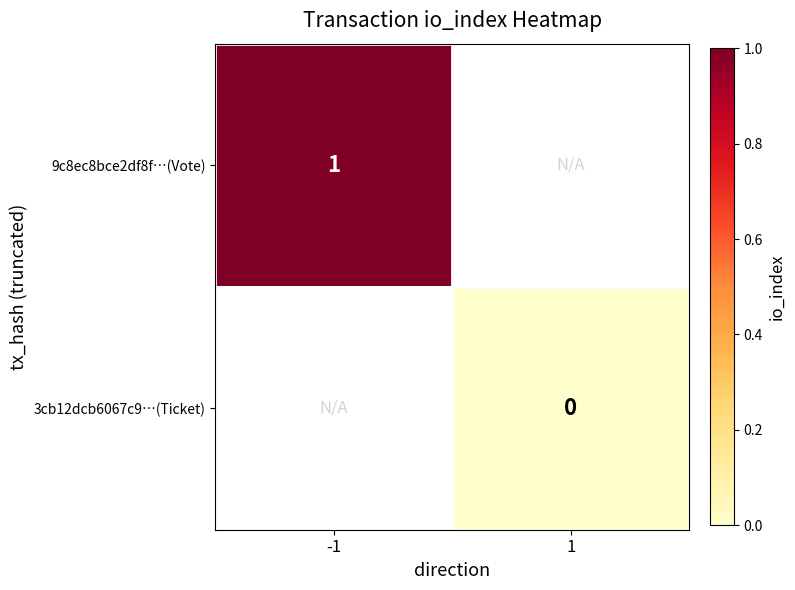

How many distinct data groups are displayed?

2